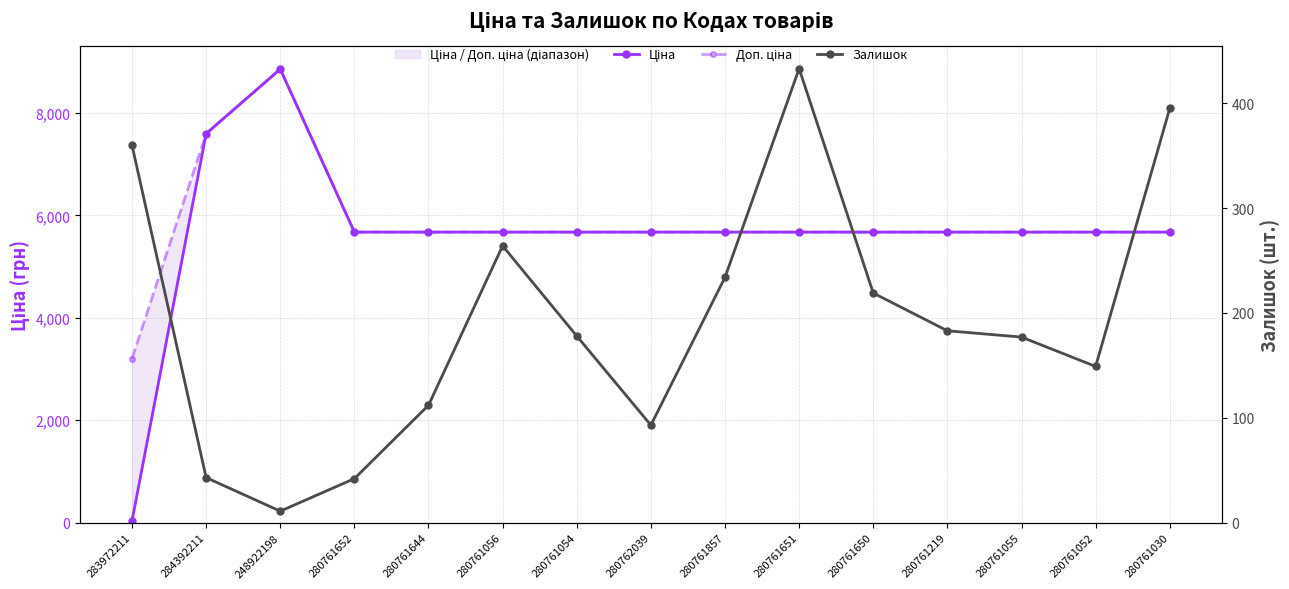

Which series changed the most between 283972211 and 280761644?

Ціна